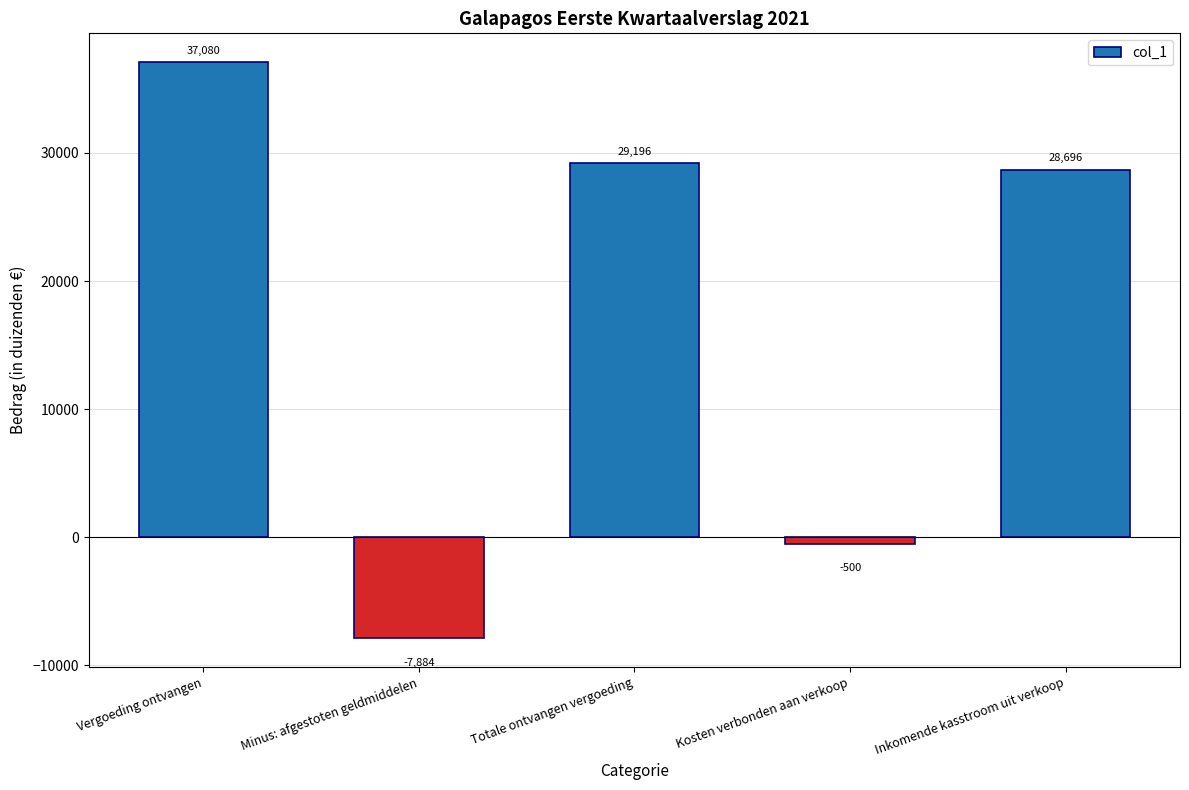

Reading left to right, what are all the values shown in this chart?

Vergoeding ontvangen=37080	Minus: afgestoten geldmiddelen=-7884	Totale ontvangen vergoeding=29196	Kosten verbonden aan verkoop=-500	Inkomende kasstroom uit verkoop=28696